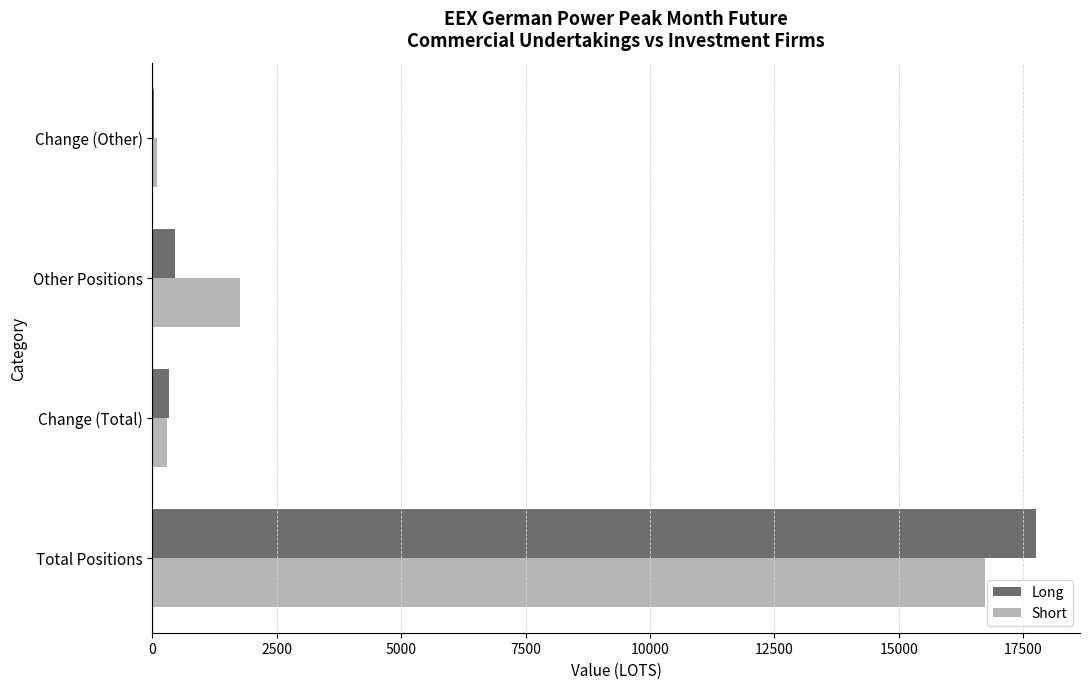

Between Other Positions and Change (Other), which series saw the biggest shift?

Short